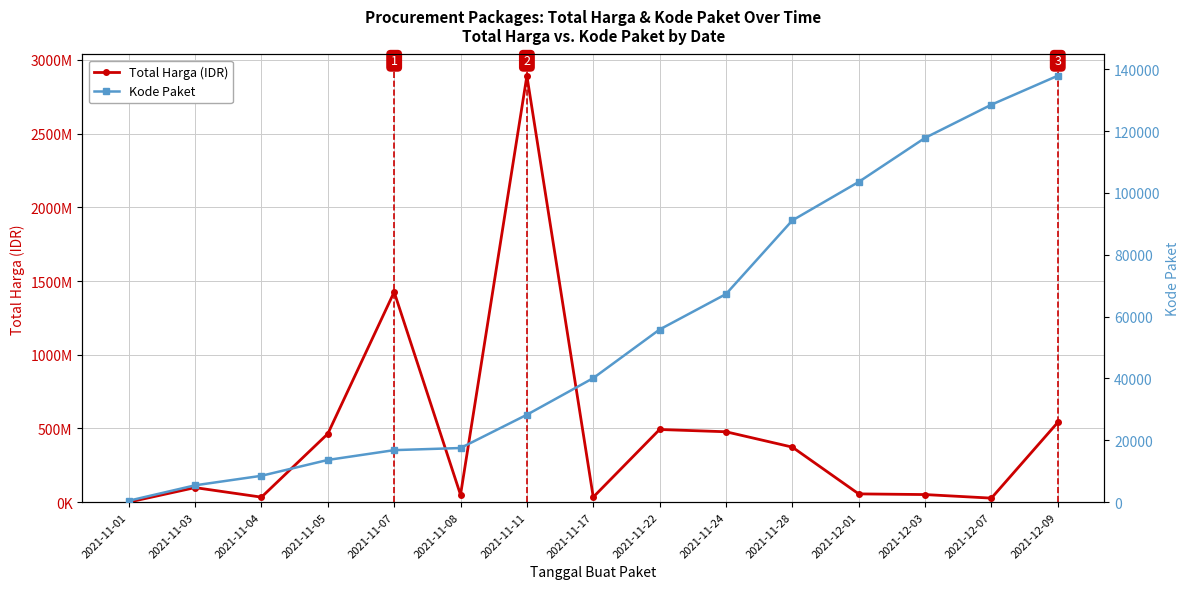

What is the difference between the maximum and second lowest values in the Kode Paket series?

132427